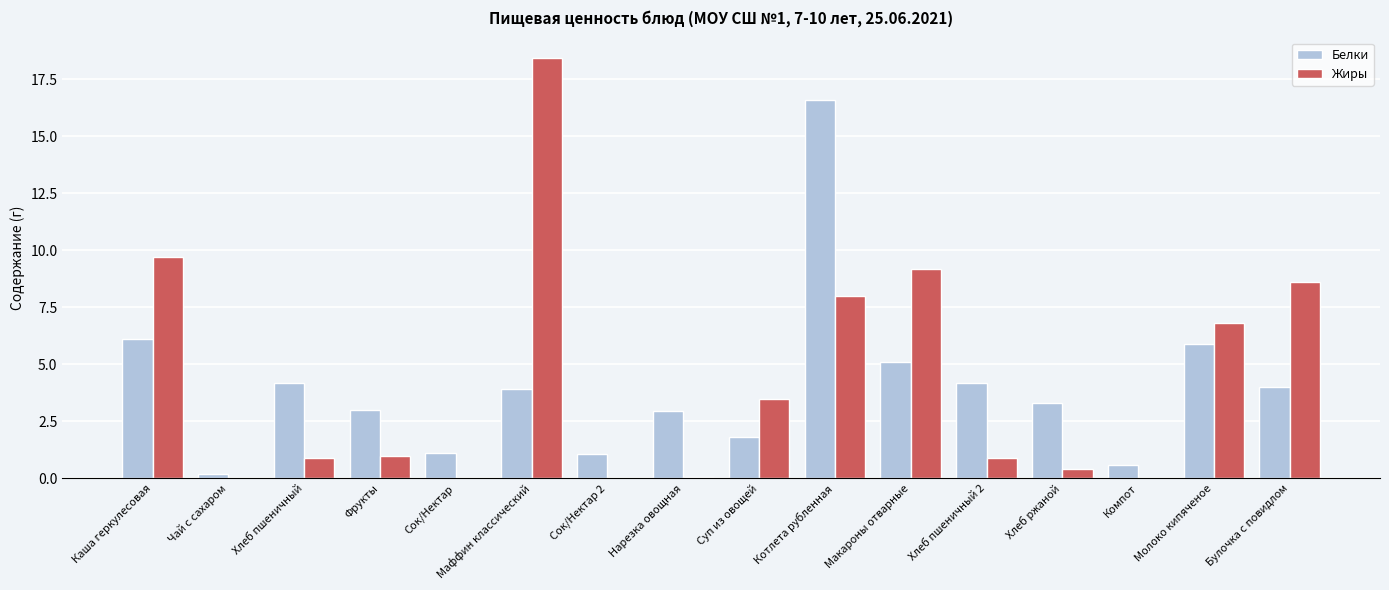

True or false: Белки has a value of 3.3 at Макароны отварные.

False